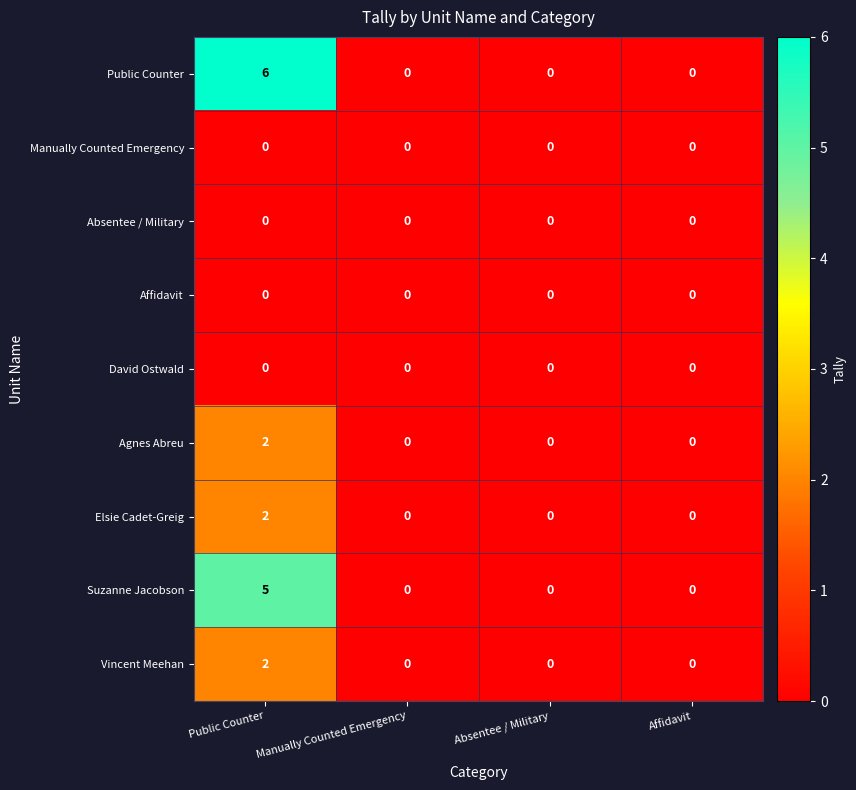

How many series are shown in this chart?

9